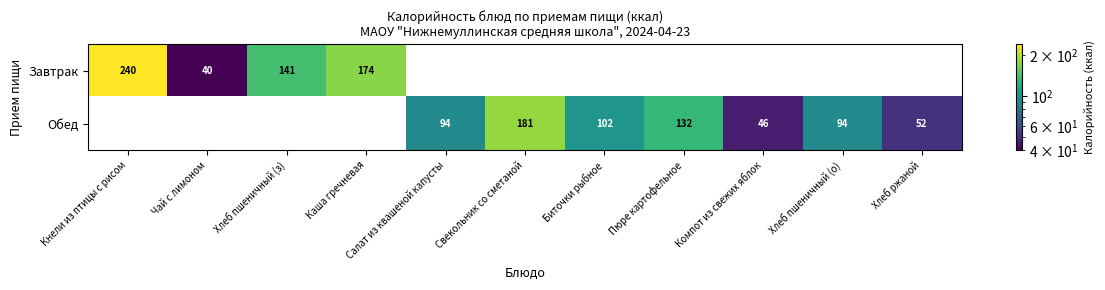

The Обед series shows 212 at Пюре картофельное. True or false?

False